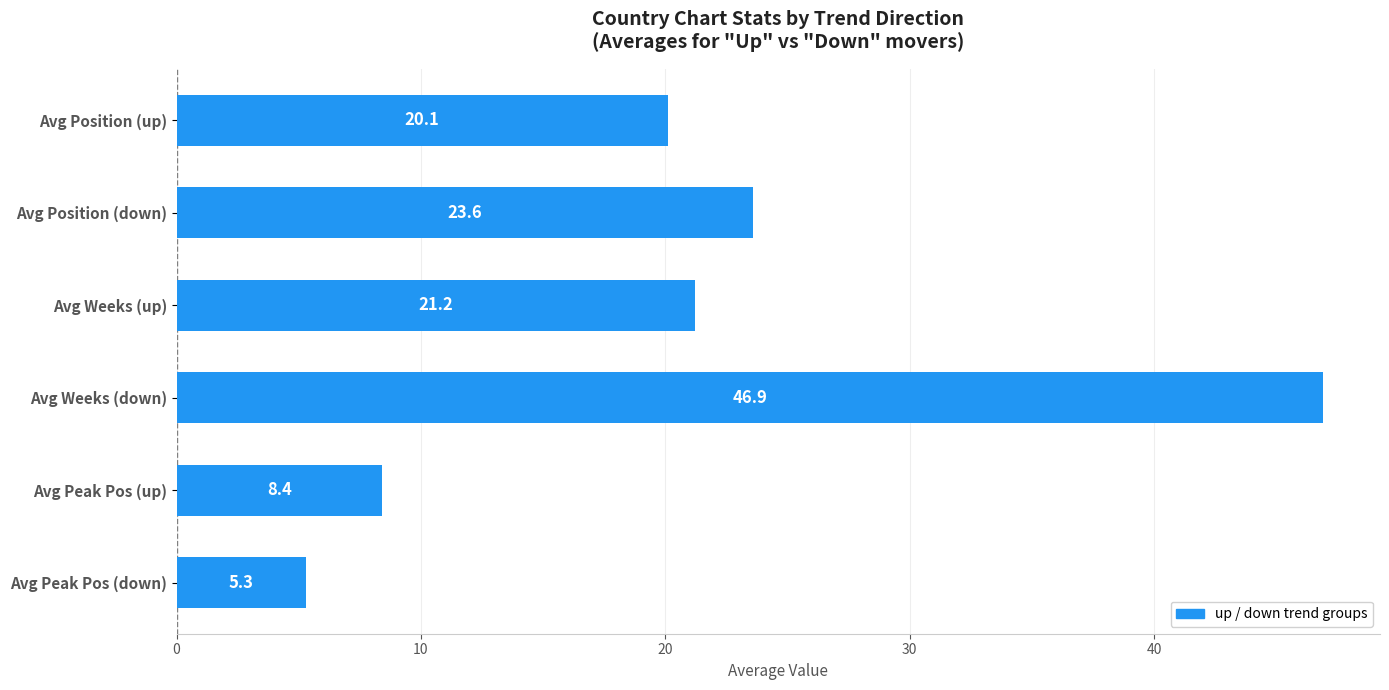

What is the maximum value shown in the chart?

46.9